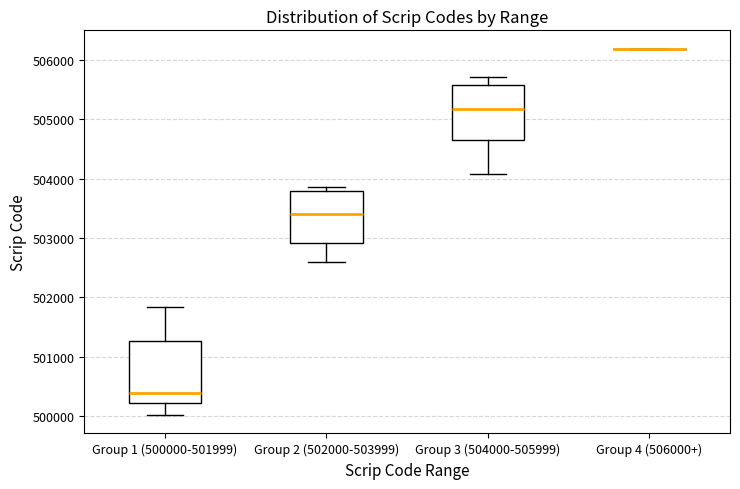

Where does the lower whisker of the box for Group 1 (500000-501999) end on the y-axis? The values are not printed on the chart, so give them approximately, as read against the axis.

500000